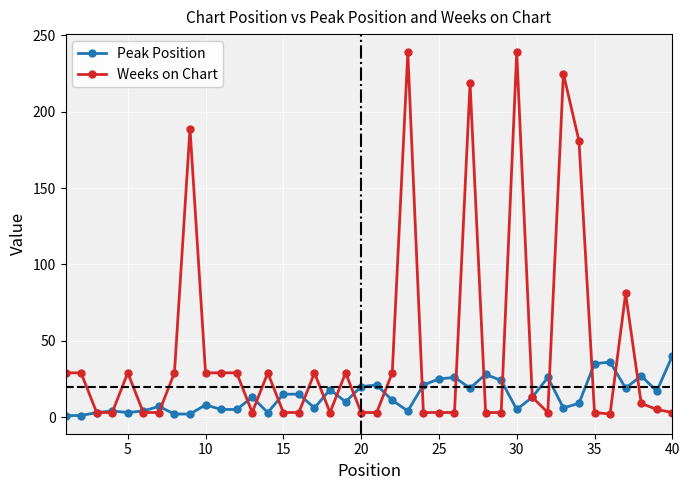

True or false: Peak Position has more than 0 points higher than both neighbors.

True